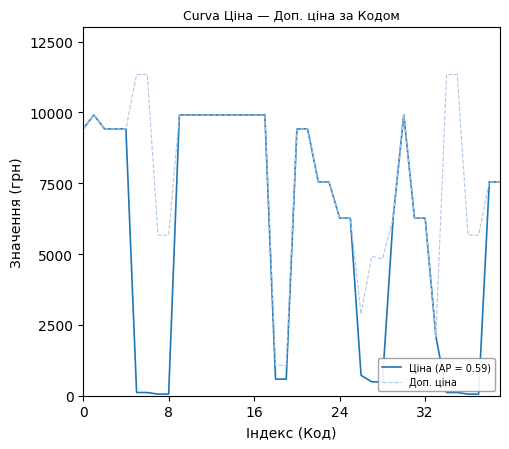

Rank the series by their maximum value, from lowest to highest.

Ціна (AP = 0.59), Доп. ціна